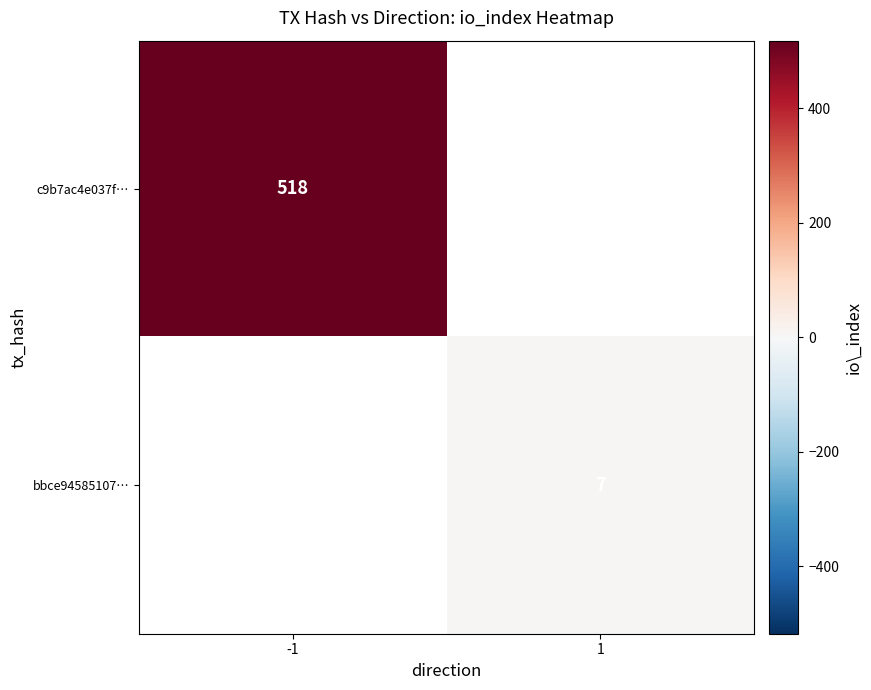

Is the value of c9b7ac4e037f… at -1 greater than the value of bbce94585107… at 1?

Yes